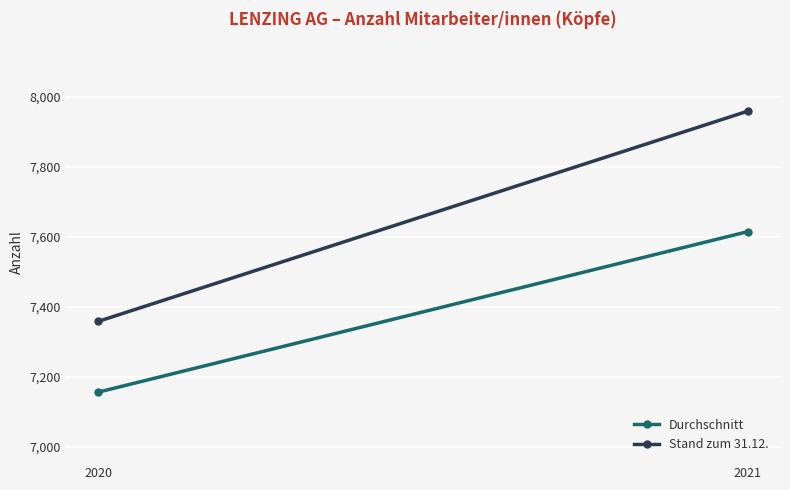

Is this an area chart (filled region under the line)?

No